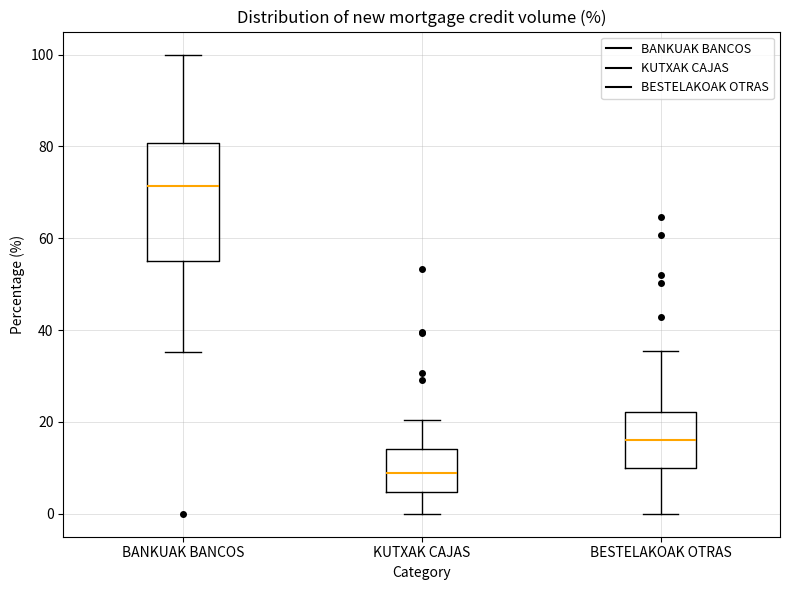

Reading left to right, read every box against the y-axis: the position of its median line, the range the box covers, and the ends of its whiskers. The values are not printed on the chart, so give them approximately, as read against the axis.

BANKUAK BANCOS: median 72, box 56 to 80, whiskers 36 to 100
KUTXAK CAJAS: median 8, box 4 to 14, whiskers 0 to 20
BESTELAKOAK OTRAS: median 16, box 10 to 22, whiskers 0 to 36